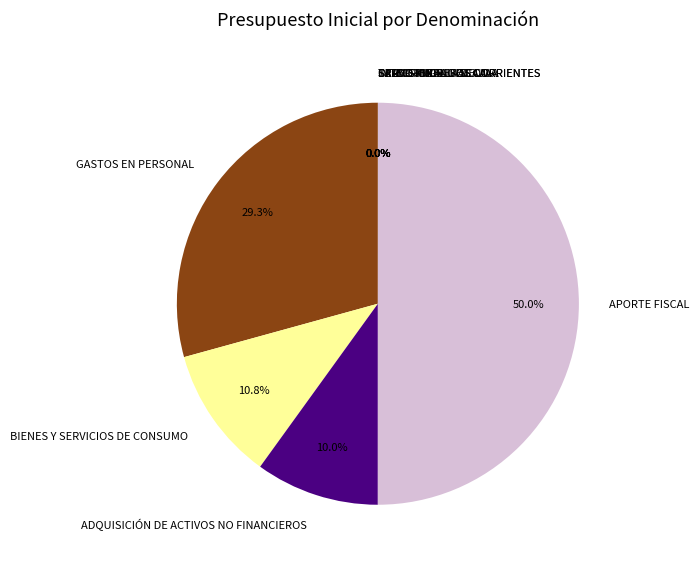

What is the largest slice in the pie chart?

APORTE FISCAL